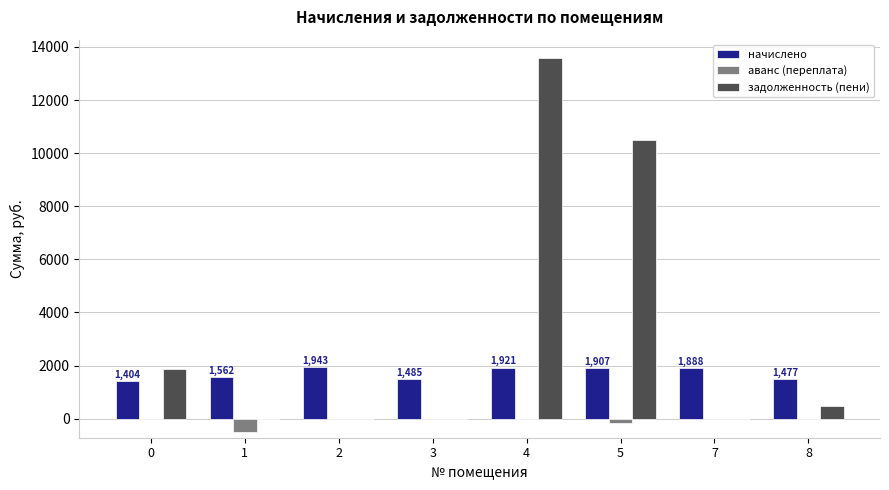

At which category is the sum across all series the highest?

4